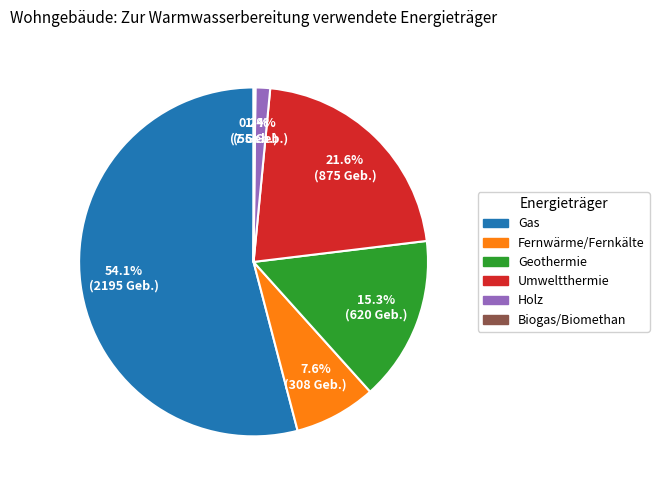

Is there any slice that represents more than half of the pie?

Yes